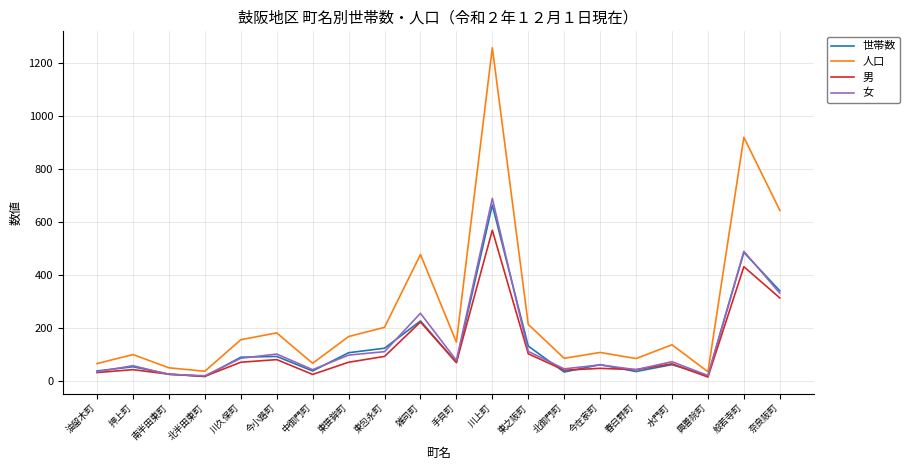

Is the value of 世帯数 at 川久保町 greater than the value of 人口 at 今小路町?

No